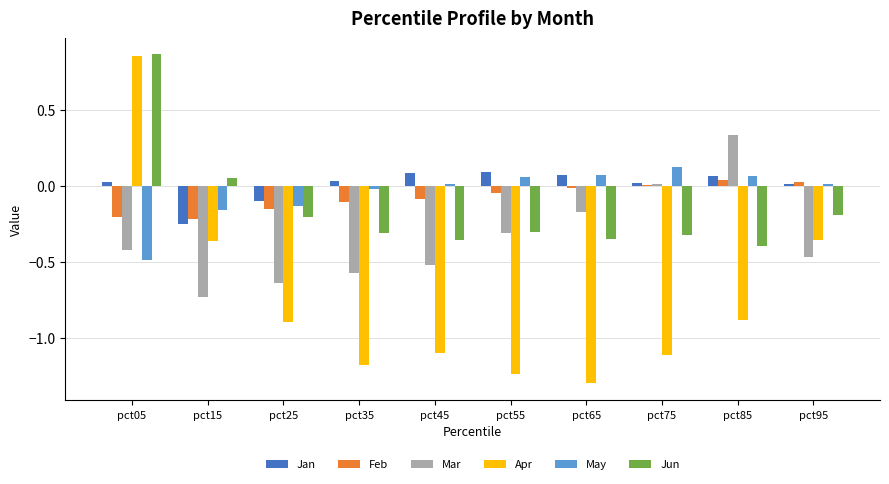

What is the total value across all series at pct25?

-2.1